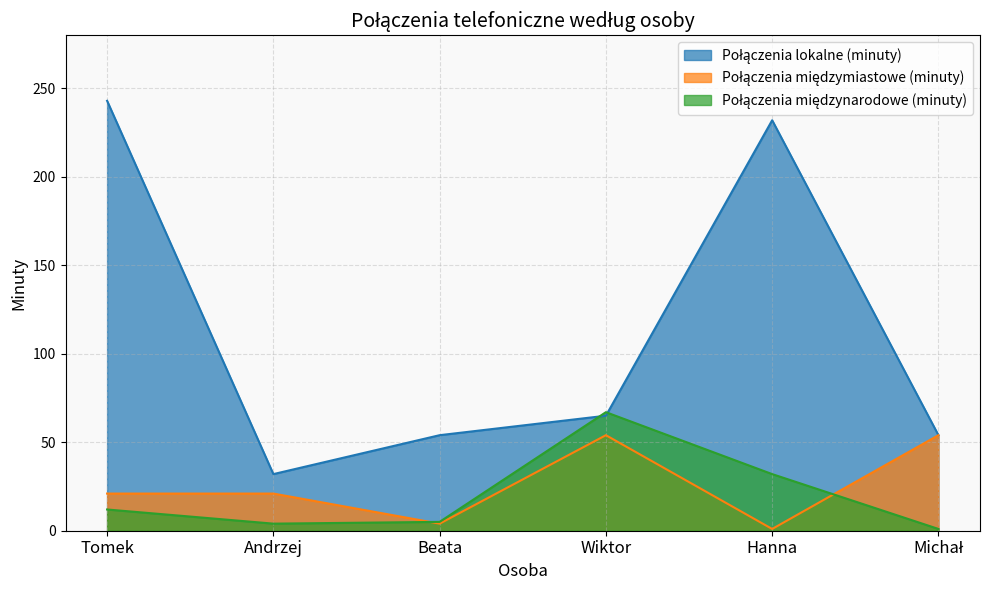

What is the label of the 1st point from the left?

Tomek